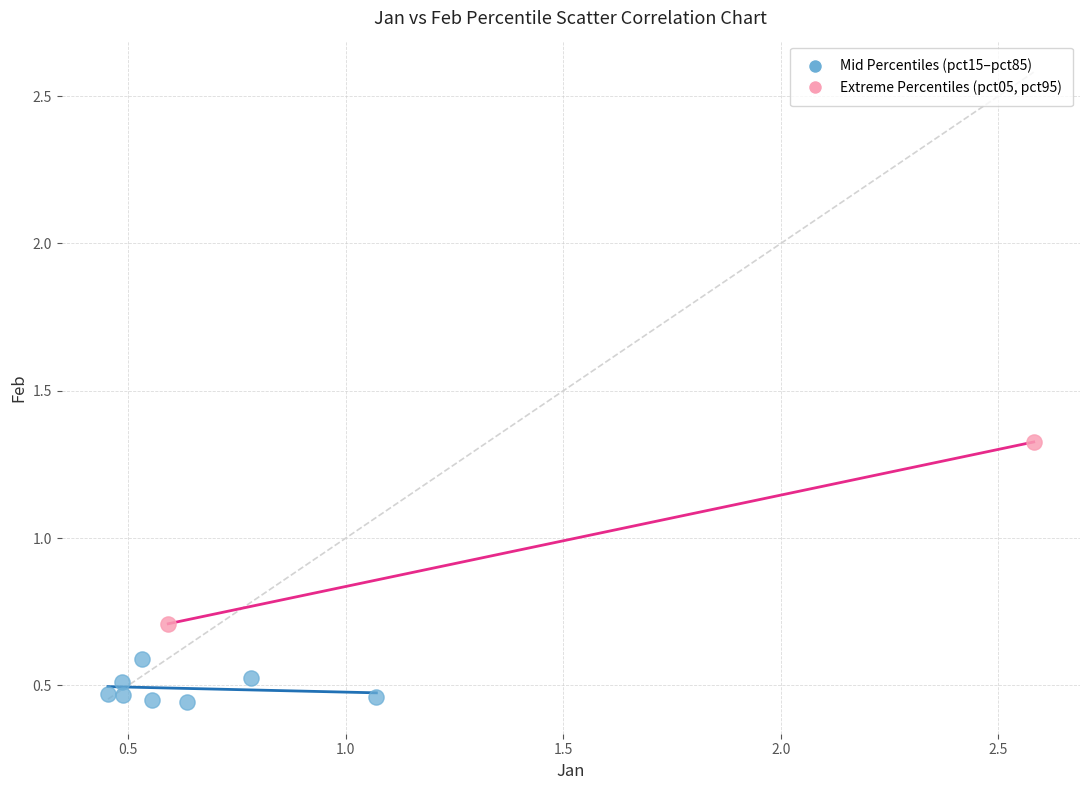

Which series has the widest spread of Y values?

Extreme Percentiles (pct05, pct95)